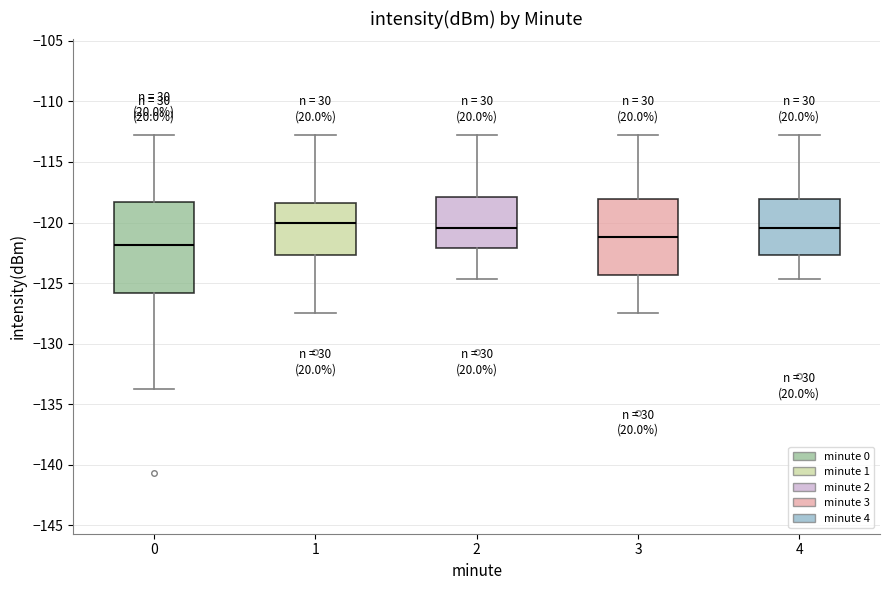

Comparing the boxes themselves (not the whiskers), which one is the tallest?

0